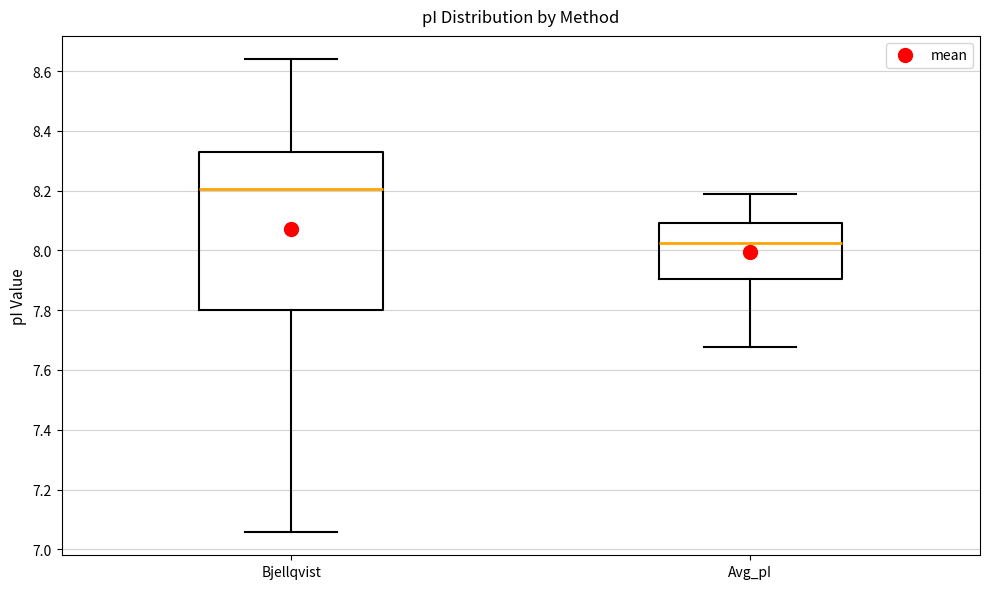

Which box has the lowest median line?

Avg_pI